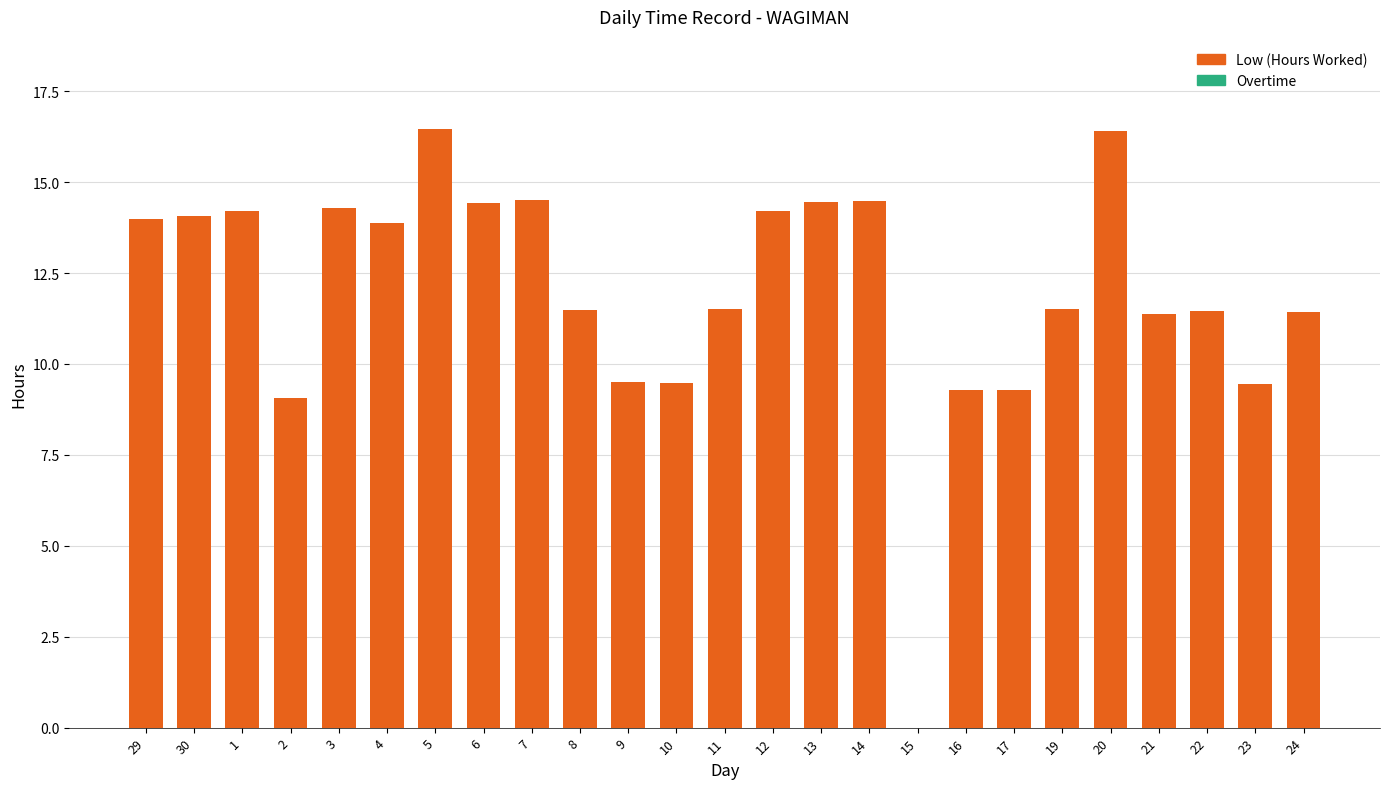

What is the sum of the values at 16 and 11?

20.8